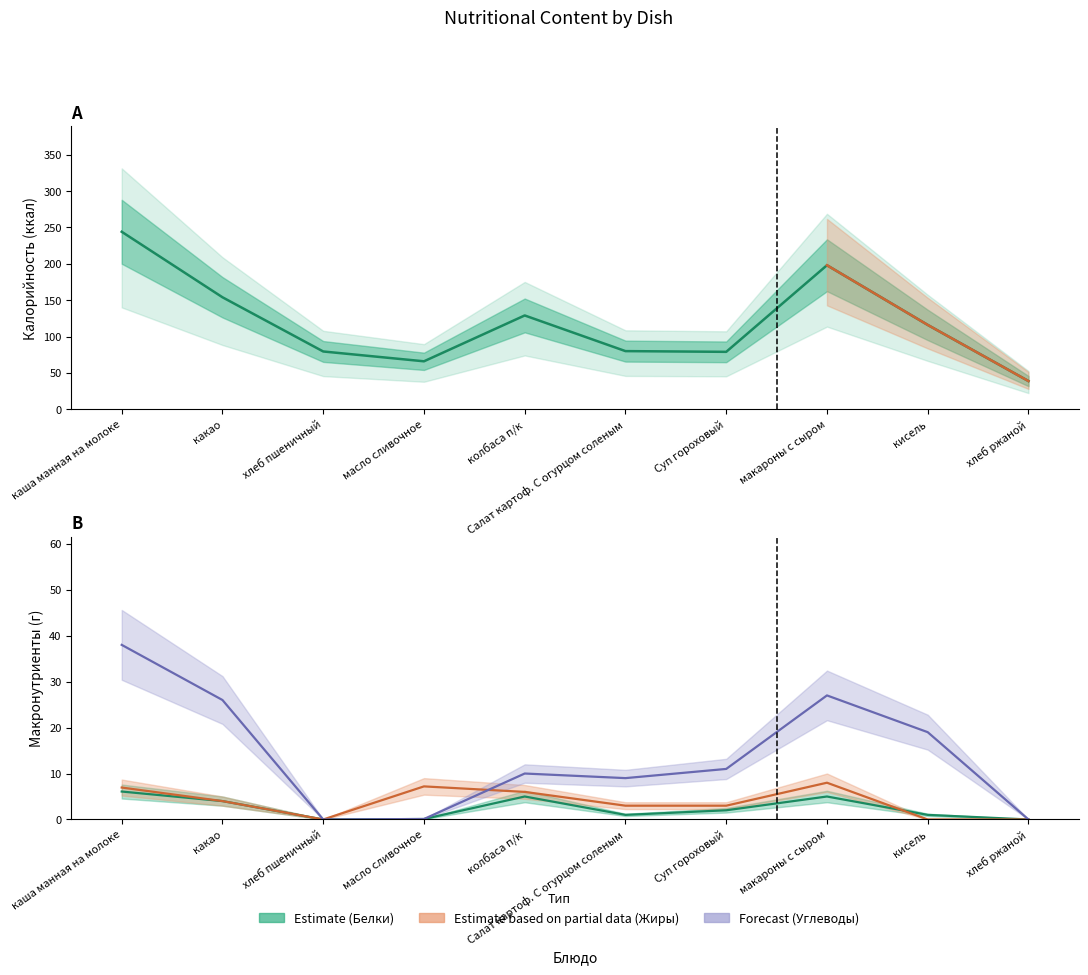

Count the number of data series in this chart.

4